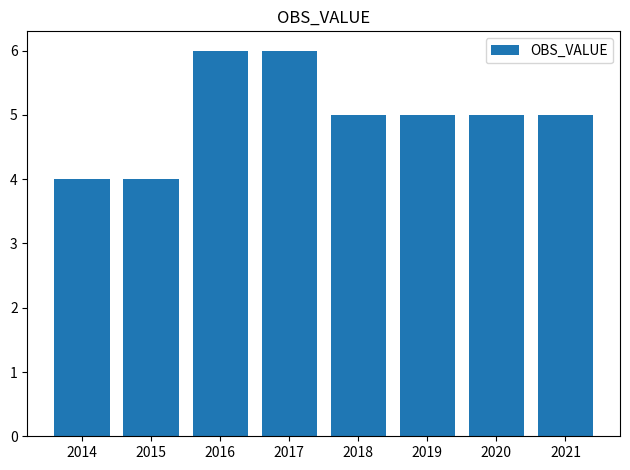

What is the average value?

5